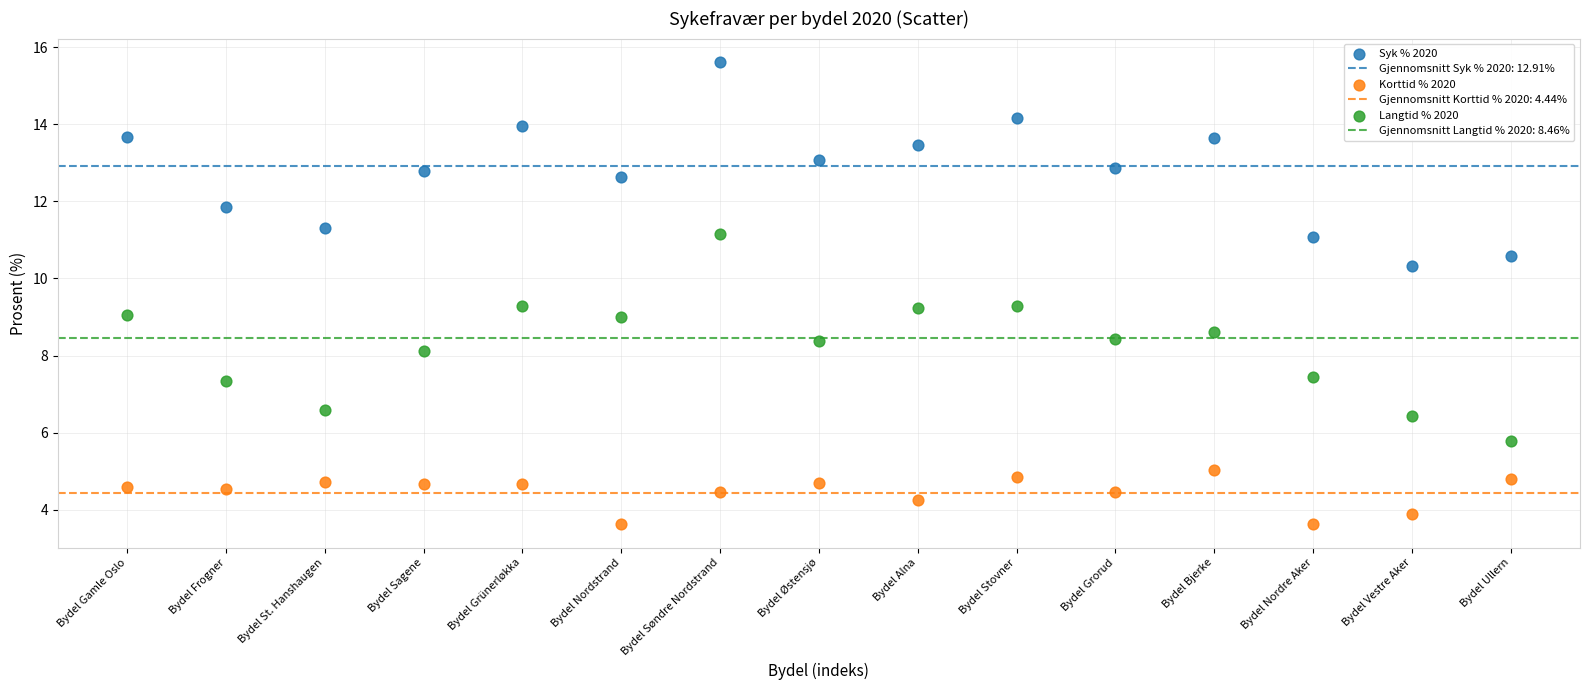

Which series contains the lowest Y value?

Korttid % 2020